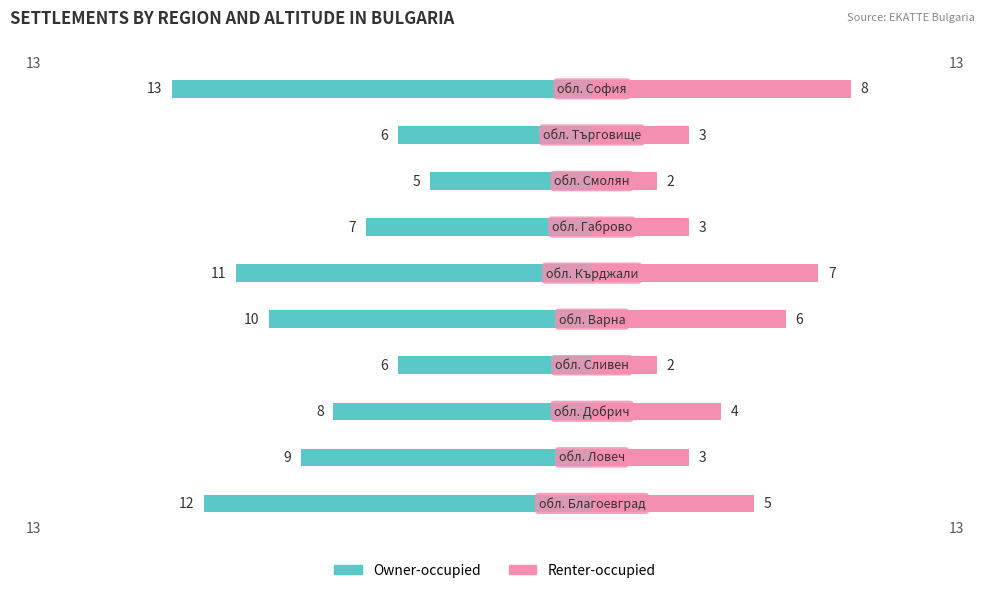

What is the sum of all Renter-occupied values?

43